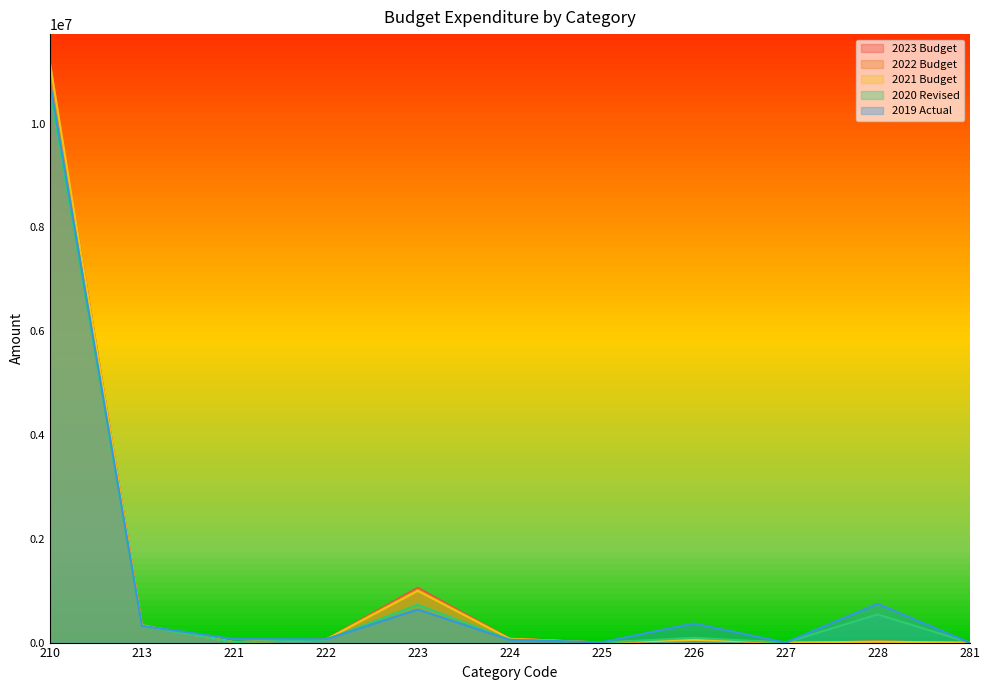

Is the value of 2019 Actual at 223 greater than the value of 2020 Revised at 224?

Yes